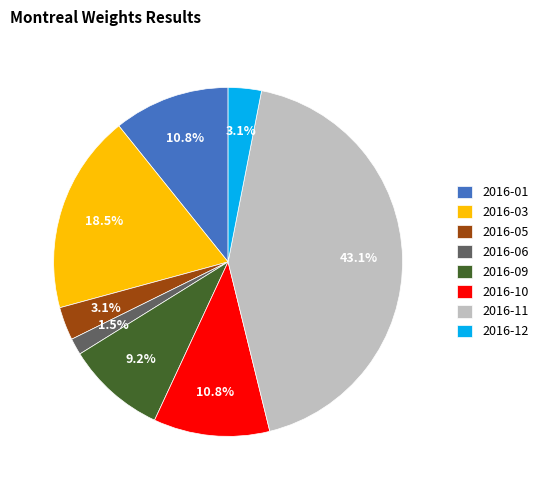

To the nearest percent, what is the difference between the largest and smallest slice percentages?

42%